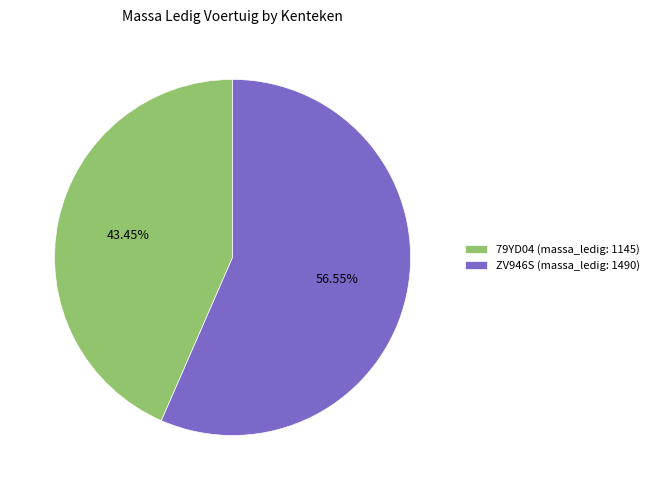

Which slice is the largest?

ZV946S (massa_ledig: 1490)